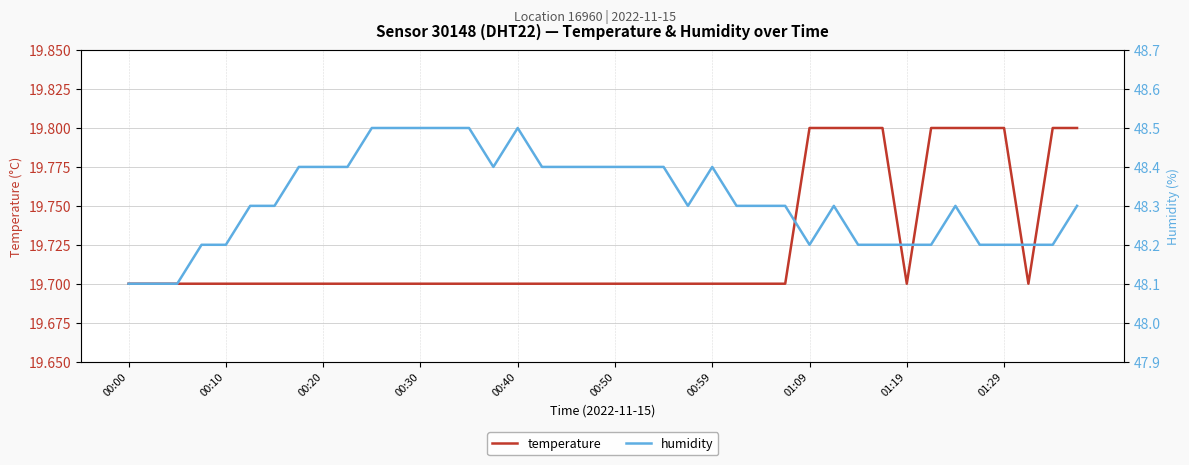

The temperature series shows 13.5 at 00:30. True or false?

False